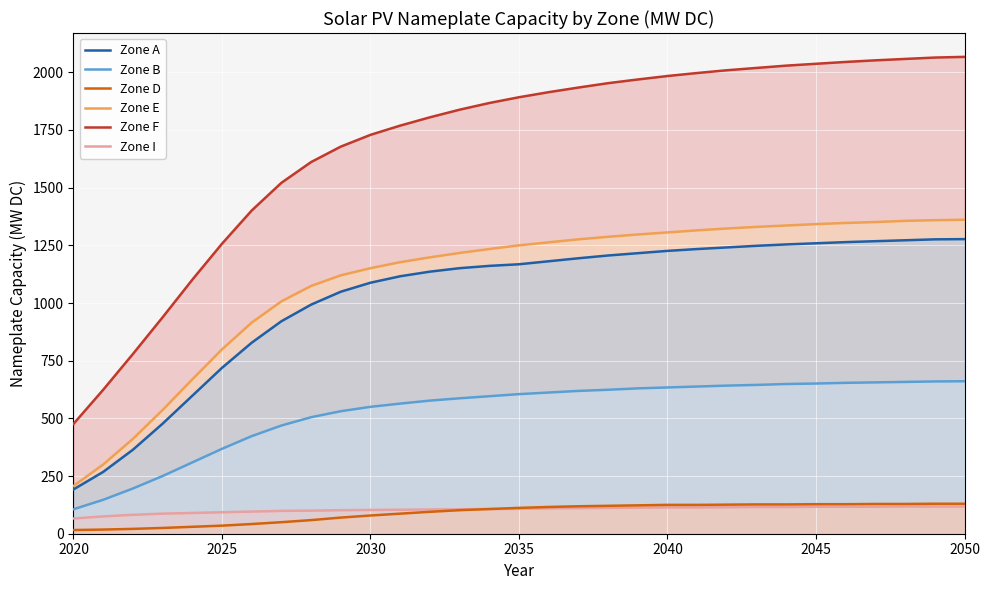

What are all the series names shown in the legend?

Zone A, Zone B, Zone D, Zone E, Zone F, Zone I